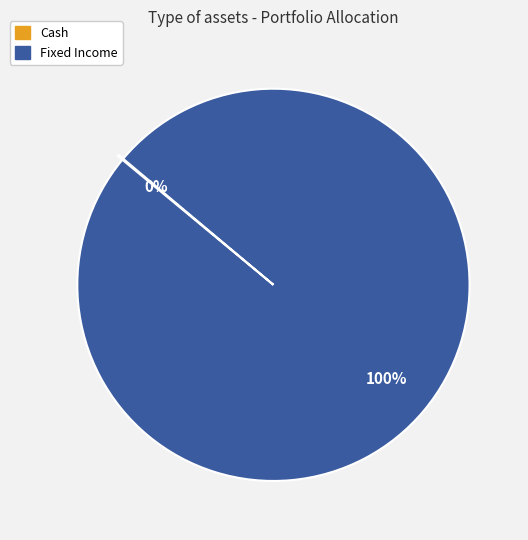

Is it true that Fixed Income is 100% of the pie?

True